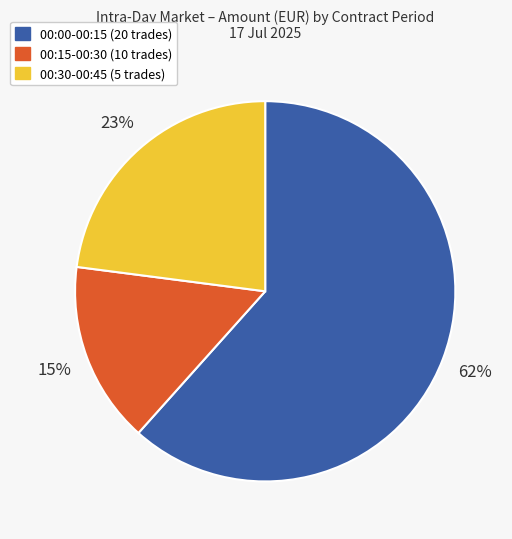

The 00:15-00:30 (10 trades) slice represents 2% of the pie. True or false?

False